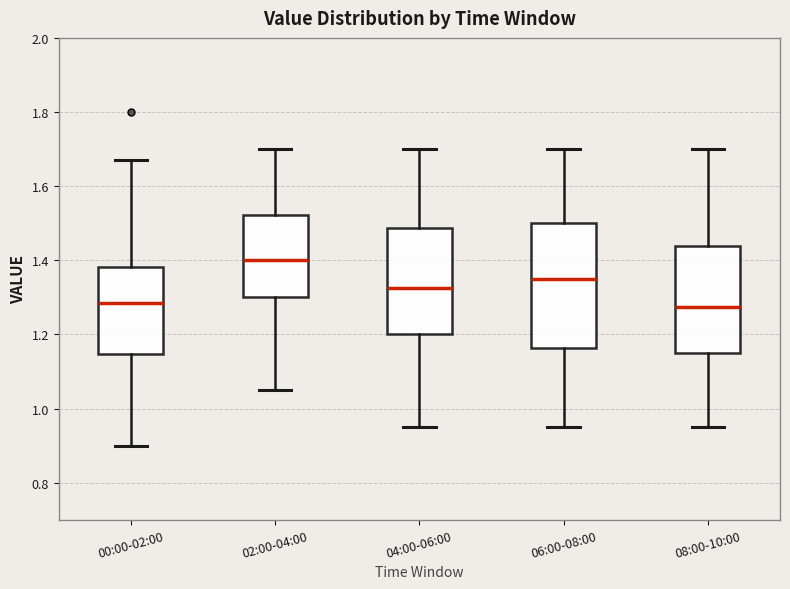

Comparing the boxes themselves (not the whiskers), which one is the tallest?

06:00-08:00